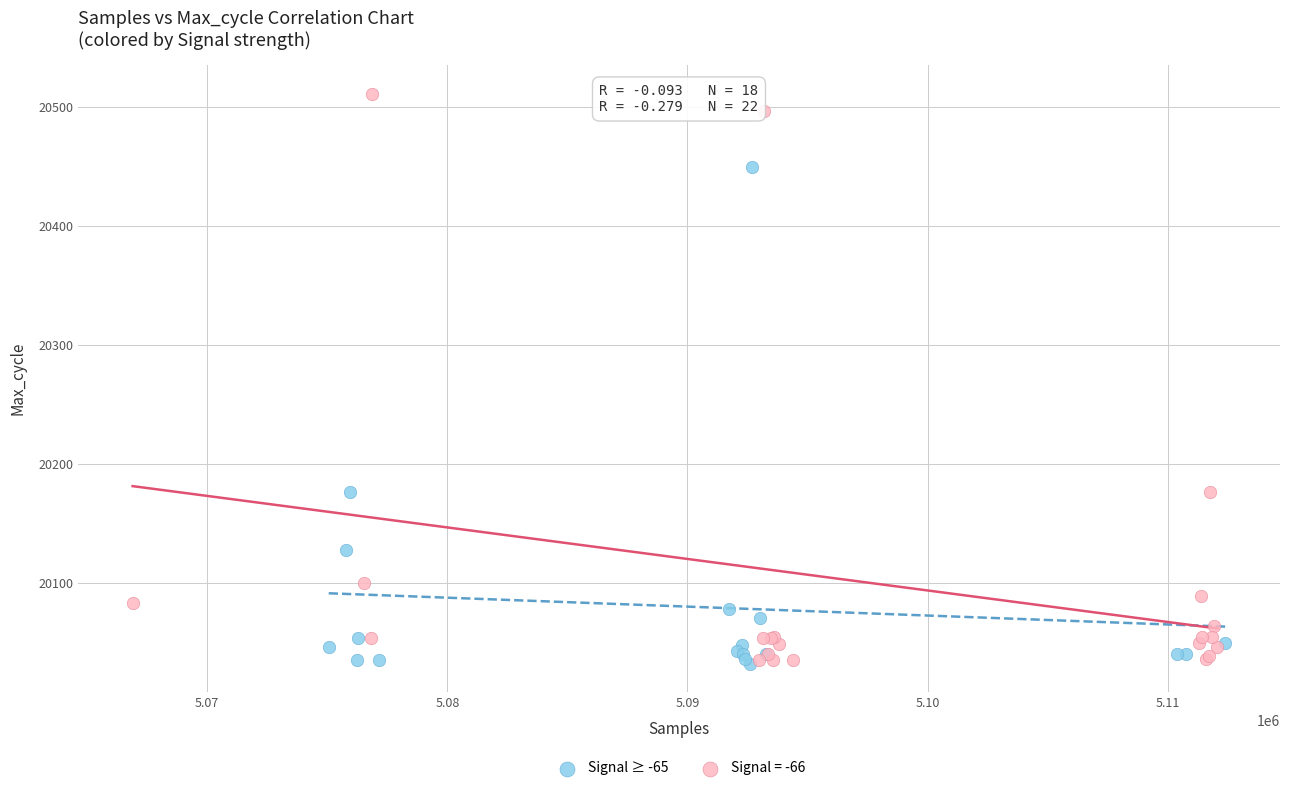

Which series has the widest spread of Y values?

Signal = -66